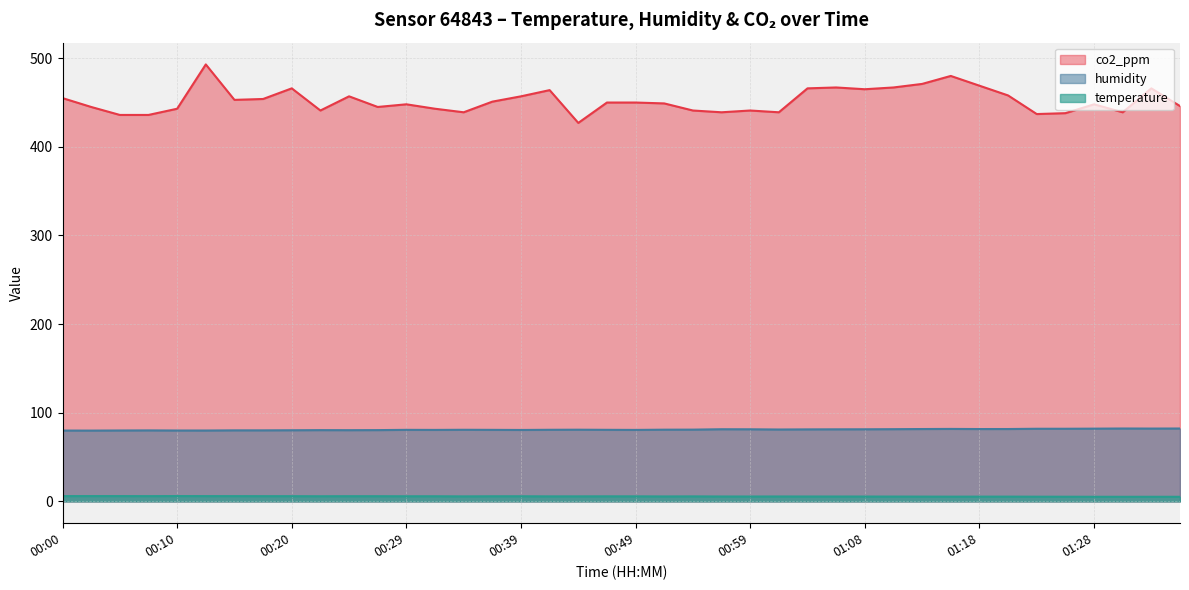

Reading left to right, transcribe all the data shown in this chart.

temperature: 5.9	6.0	5.9	5.9	6.0	5.9	5.9	5.9	5.8	5.8	5.8	5.8	5.8	5.8	5.6	5.8	5.8	5.6	5.7	5.7	5.7	5.5	5.6	5.5	5.5	5.5	5.5	5.5	5.5	5.4	5.4	5.3	5.3	5.4	5.3	5.2	5.2	5.2	5.2	5.2
humidity: 79.9	79.9	80.0	80.1	80.0	79.9	80.1	80.1	80.2	80.4	80.3	80.4	80.7	80.6	80.8	80.7	80.6	80.8	80.9	80.7	80.6	80.9	80.9	81.4	81.3	81.1	81.2	81.3	81.3	81.5	81.6	81.7	81.6	81.6	81.9	81.9	82.0	82.2	82.1	82.2
co2_ppm: 455.0	445.0	436.0	436.0	443.0	493.0	453.0	454.0	466.0	441.0	457.0	445.0	448.0	443.0	439.0	451.0	457.0	464.0	427.0	450.0	450.0	449.0	441.0	439.0	441.0	439.0	466.0	467.0	465.0	467.0	471.0	480.0	469.0	458.0	437.0	438.0	448.0	439.0	466.0	446.0